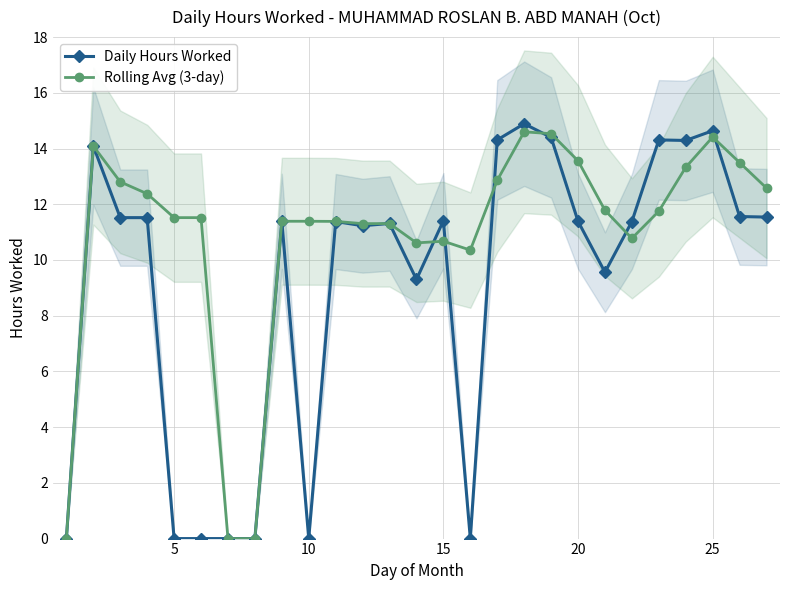

List the series in order of their overall mean, highest first.

Rolling Avg (3-day), Daily Hours Worked